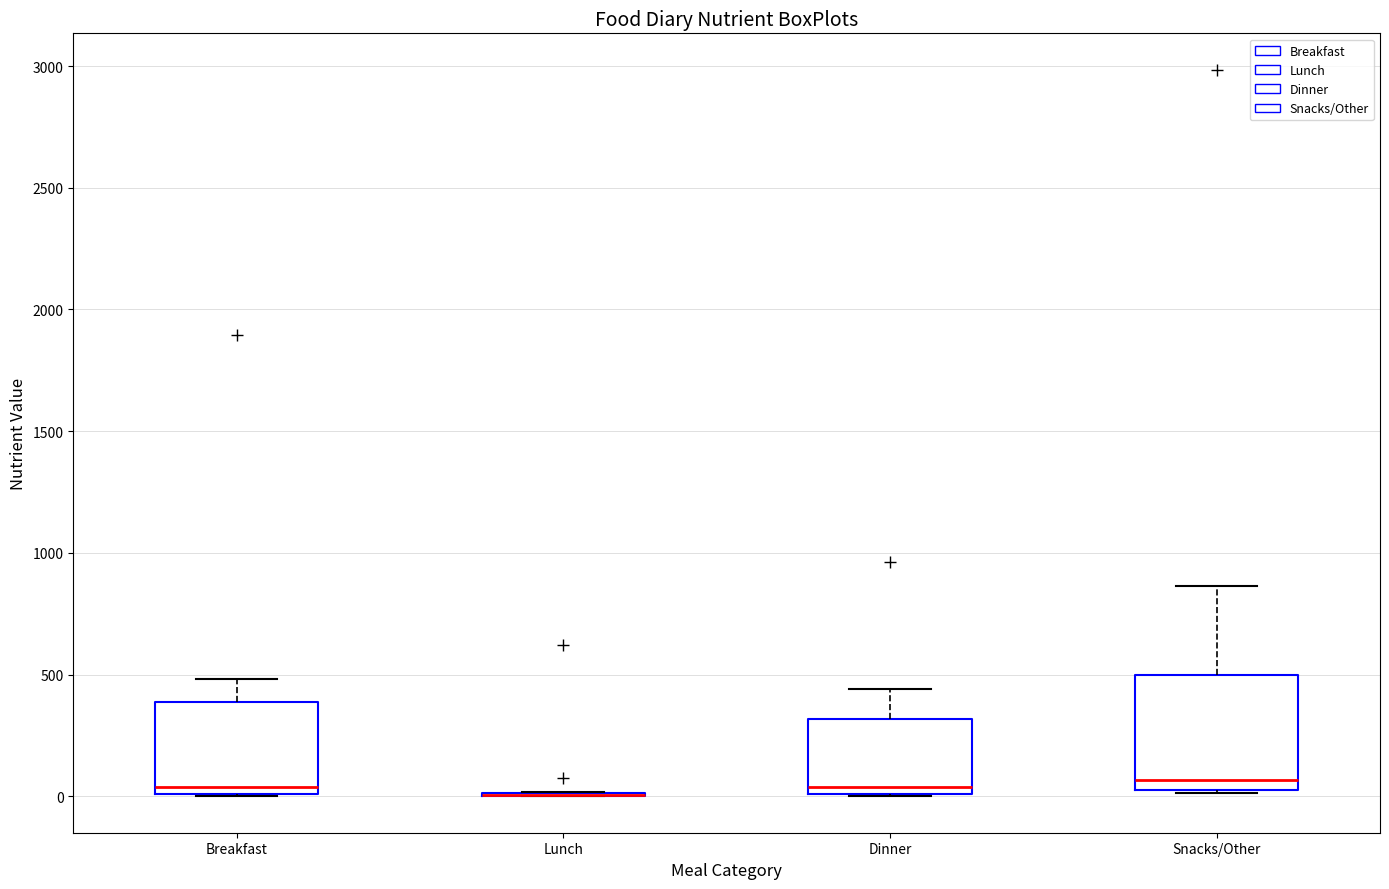

Reading left to right, read every box against the y-axis: the position of its median line, the range the box covers, and the ends of its whiskers. The values are not printed on the chart, so give them approximately, as read against the axis.

Breakfast: median 50, box 0 to 400, whiskers 0 to 500
Lunch: box collapsed to a line at 0, whiskers 0 to 0
Dinner: median 50, box 0 to 300, whiskers 0 to 450
Snacks/Other: median 50 (just above the box's lower edge), box 50 to 500, whiskers 0 to 850